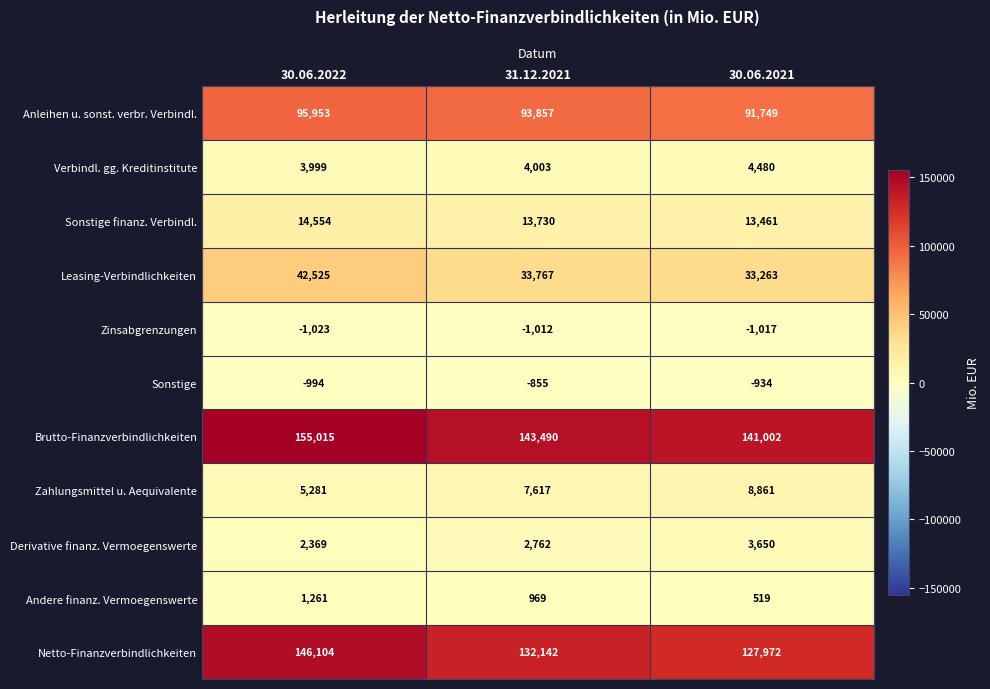

Which series has the largest range (max minus min)?

Netto-Finanzverbindlichkeiten